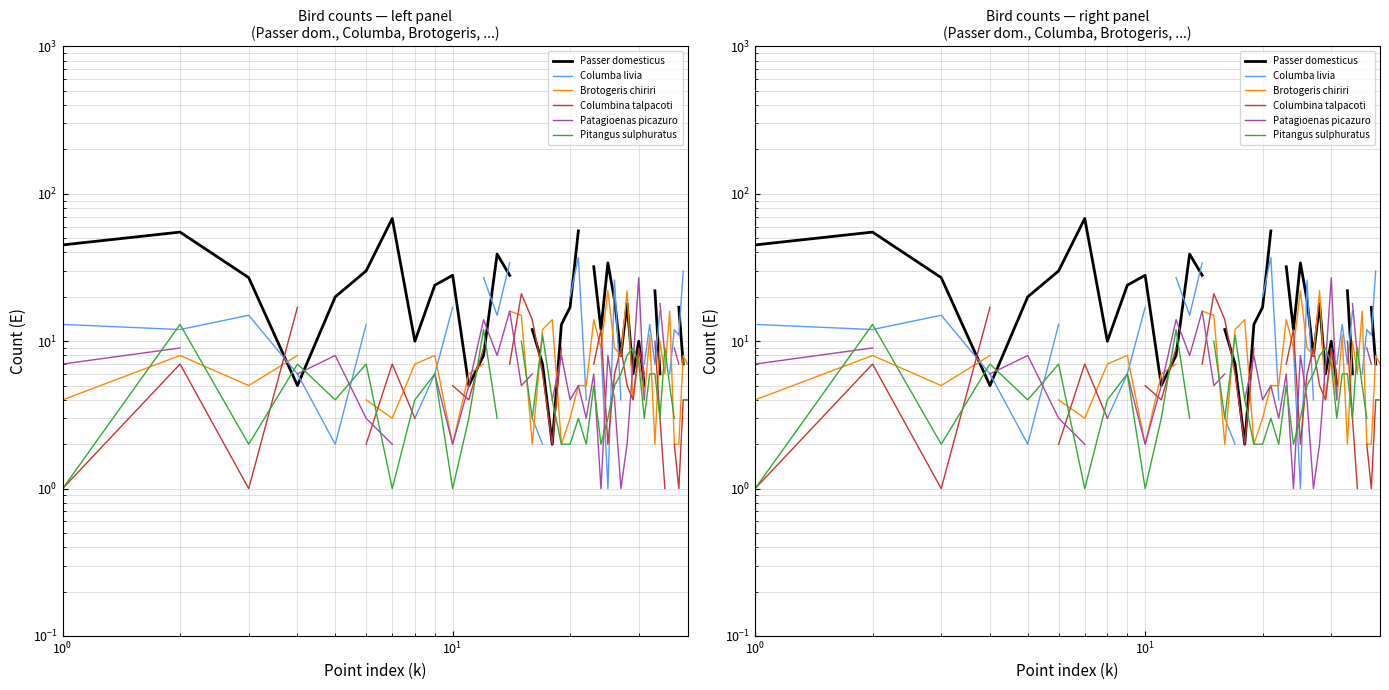

What is the lowest value of the Passer domesticus series?

2.0